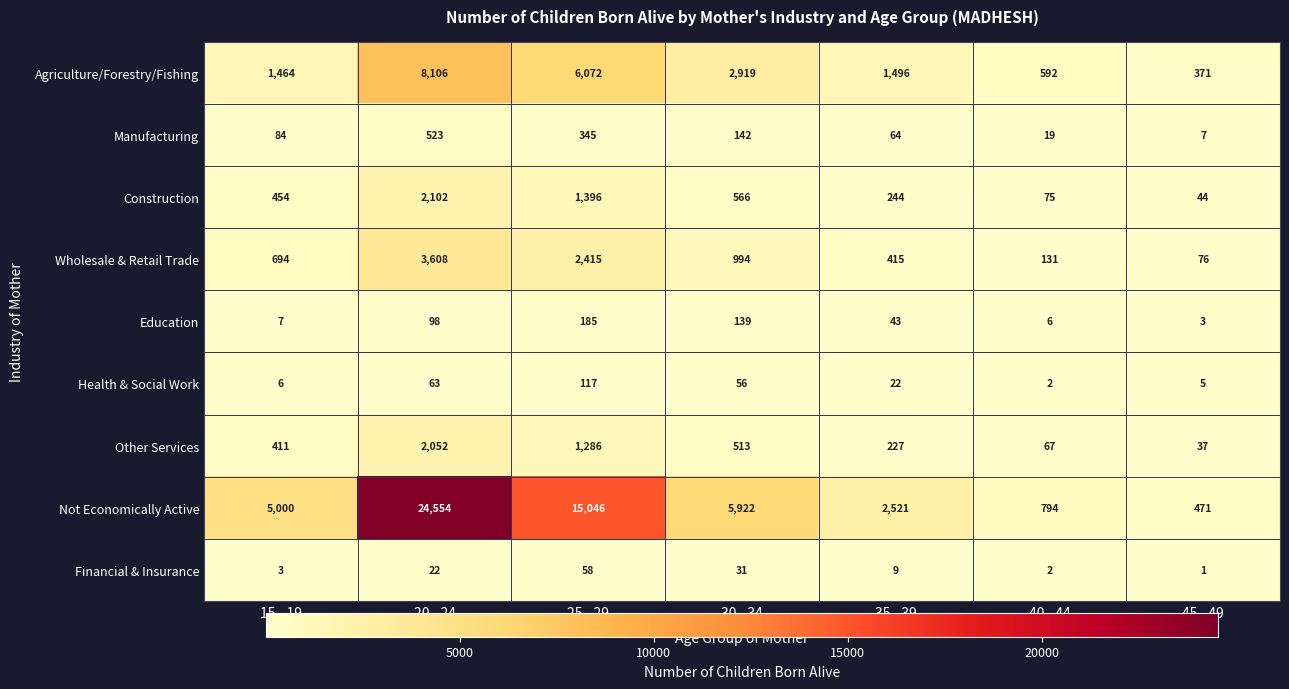

What is the difference between the maximum and minimum values in the Education series?

182